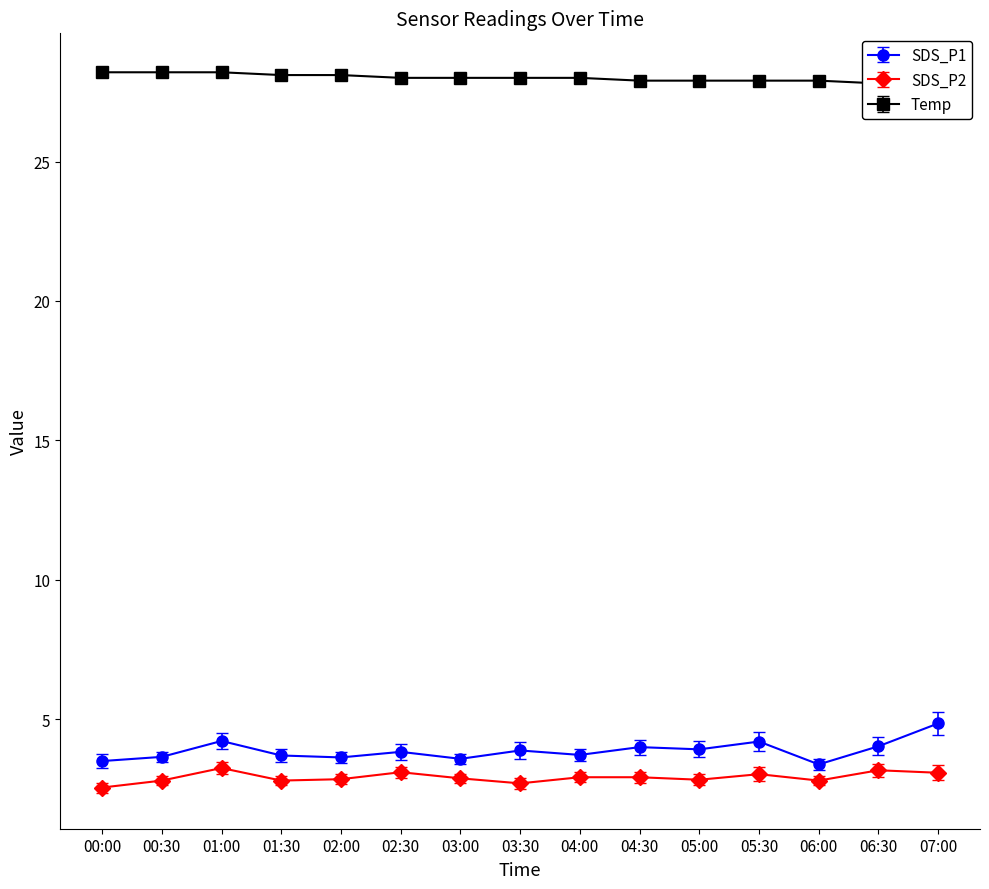

The SDS_P2 series shows 2.8 at 00:30. True or false?

True